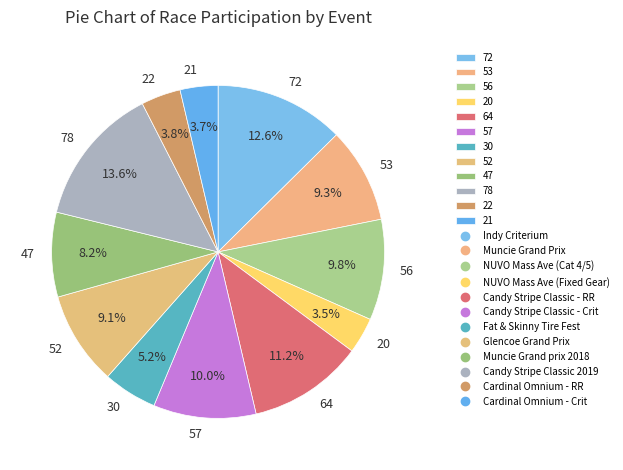

To the nearest percent, what is the average slice percentage?

8%